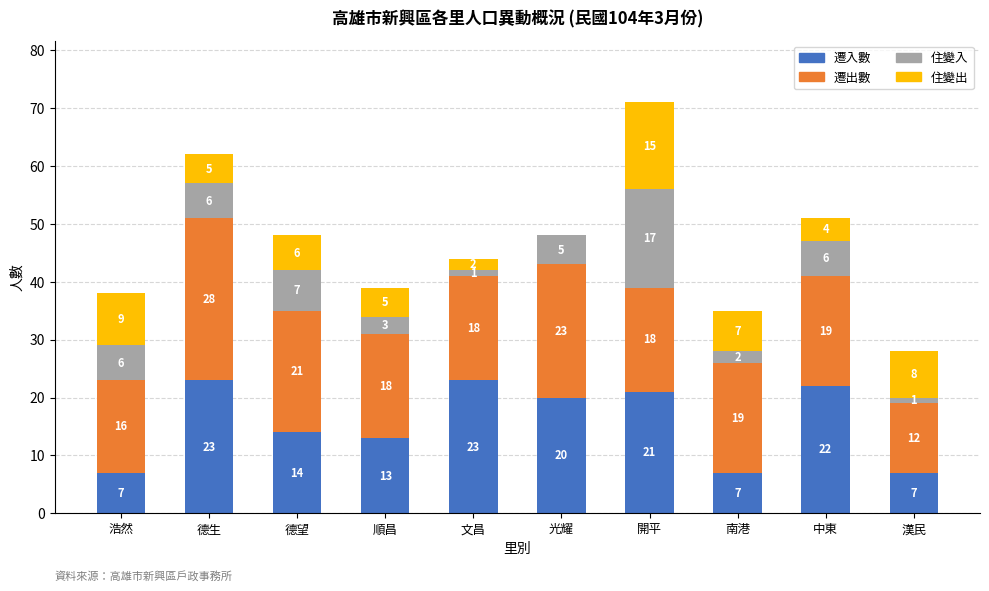

The 遷入數 series shows 7 at 光耀. True or false?

False